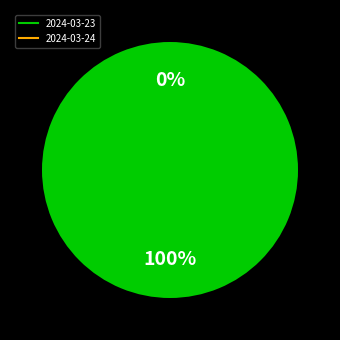

Which slice represents more than half of the pie?

2024-03-23